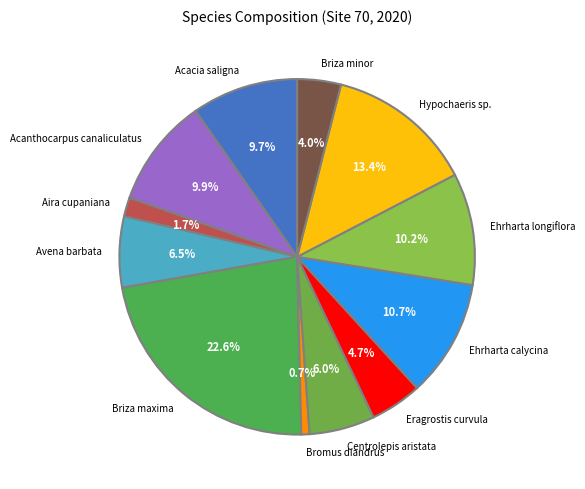

Between Bromus diandrus and Acanthocarpus canaliculatus, which is larger?

Acanthocarpus canaliculatus